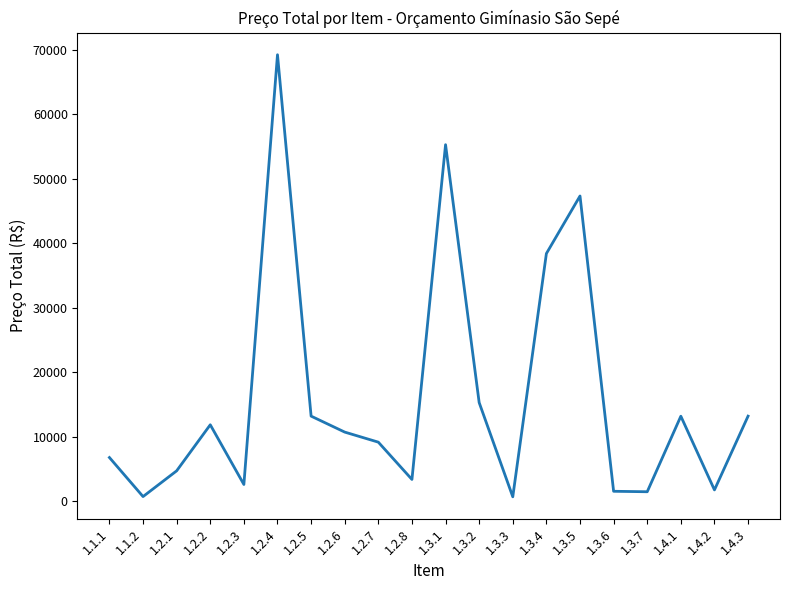

What is the difference between the maximum and minimum values?

68619.9